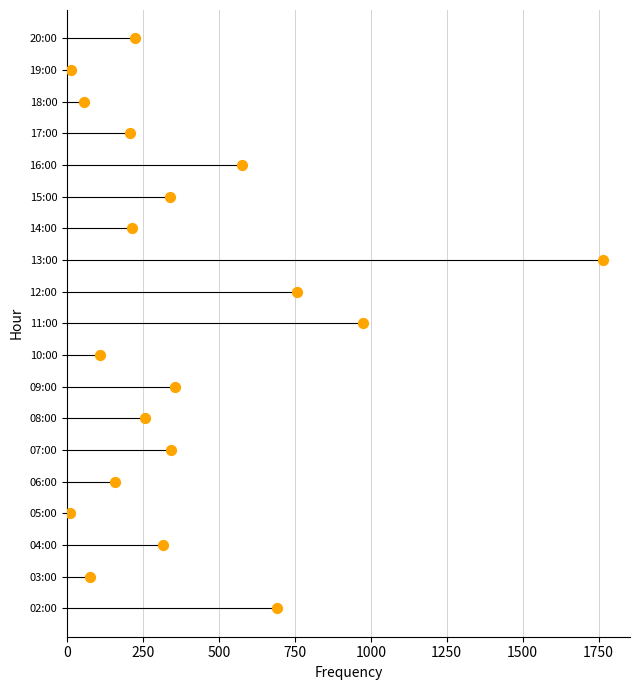

Approximately how many times larger is the value at 1750 compared to 250?

7.0